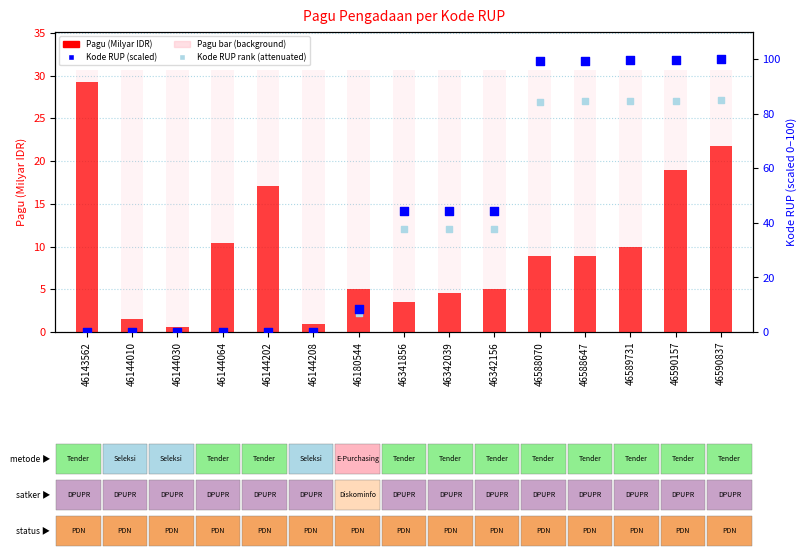

Is the value of Kode RUP (scaled) at 46180544 greater than the value of Pagu (Milyar IDR) at 46588647?

No